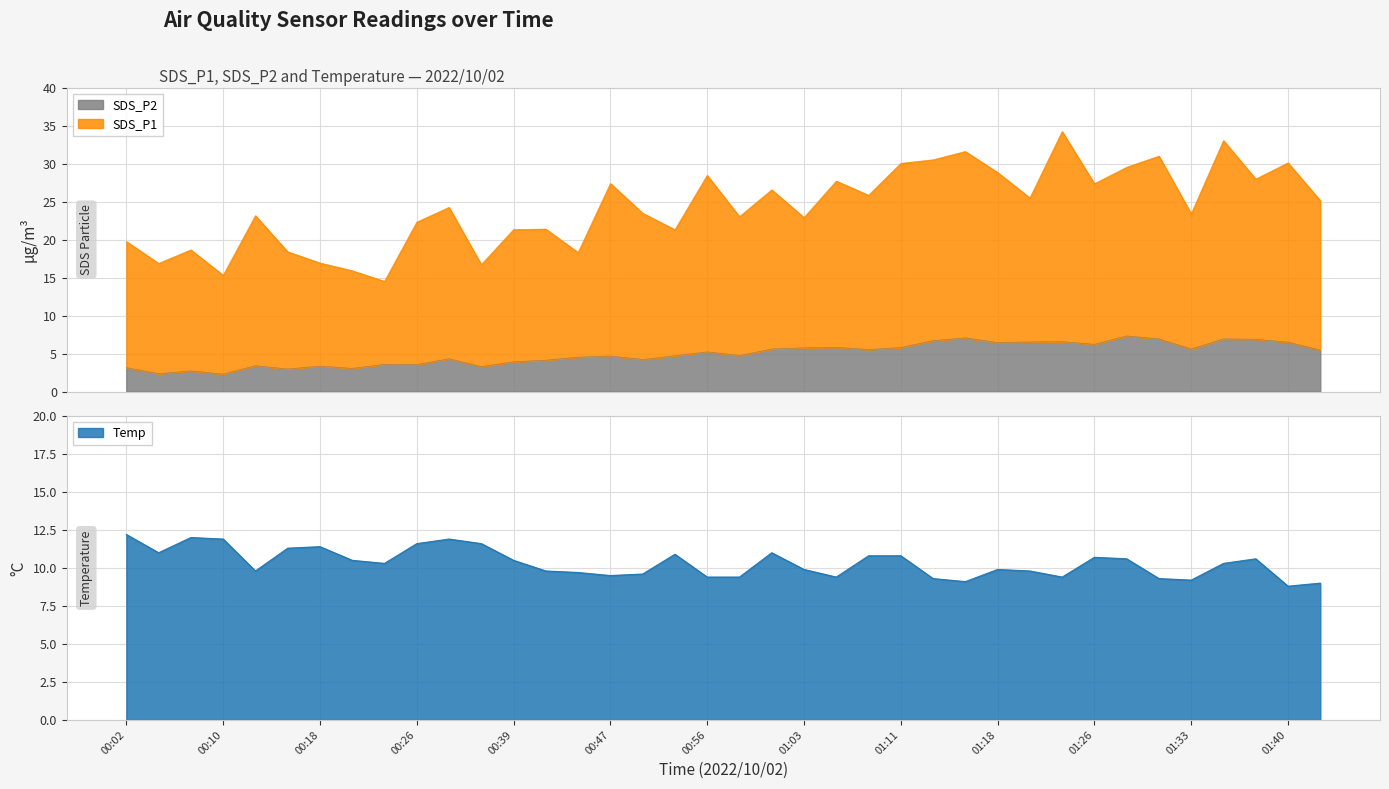

The SDS_P2 series shows 1.1 at 00:07. True or false?

False